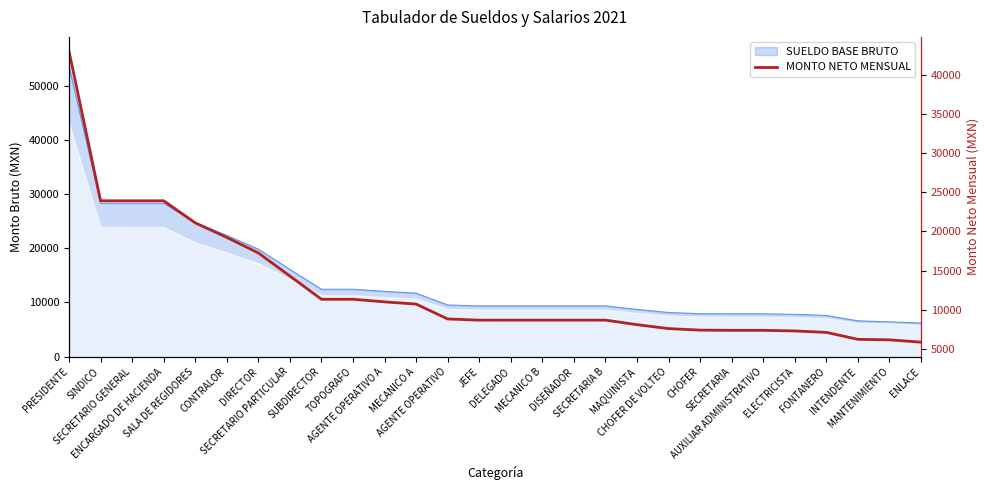

What is the difference between the values at AGENTE OPERATIVO and CHOFER?

1425.3